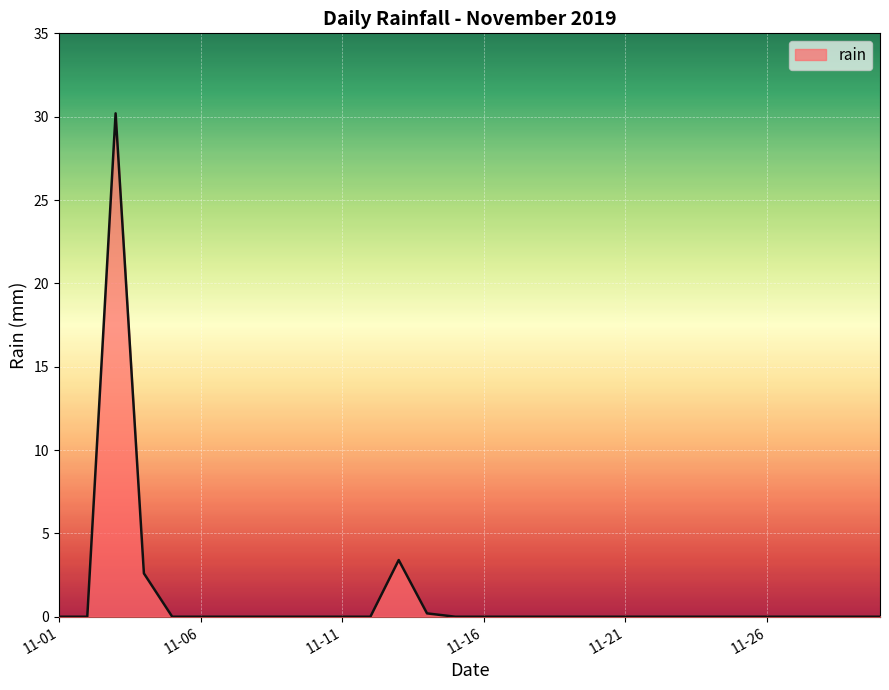

How many lines are shown in the chart?

1